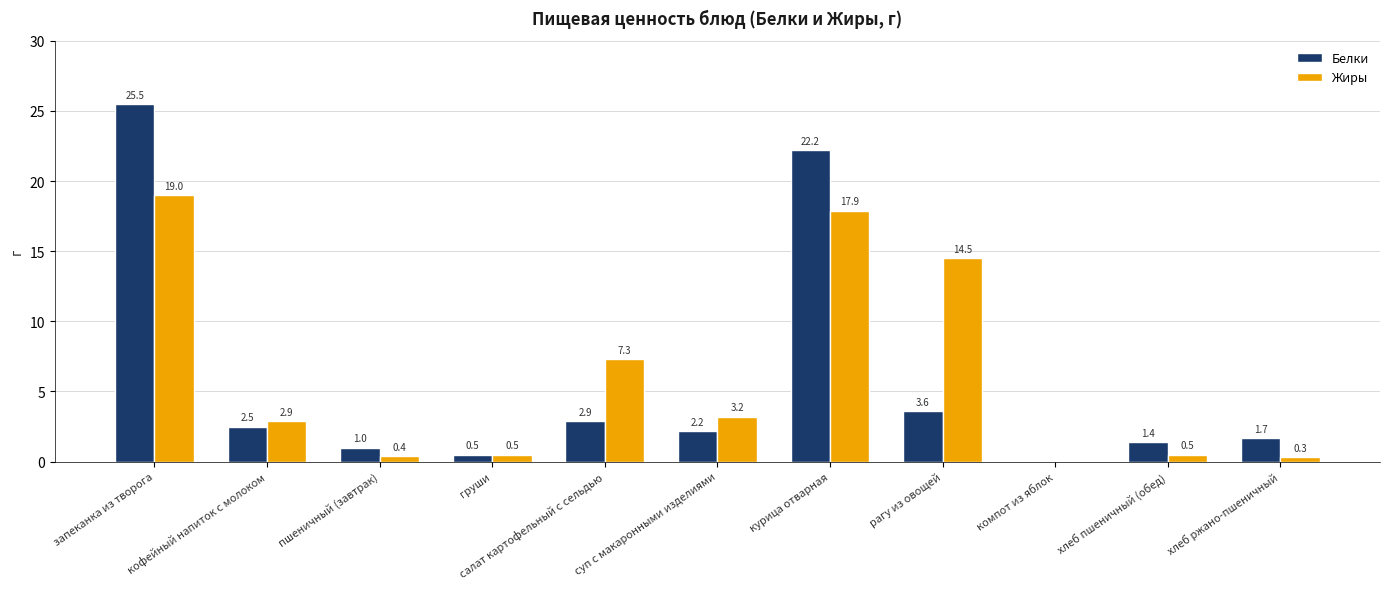

How many positive values does the Жиры series have?

10